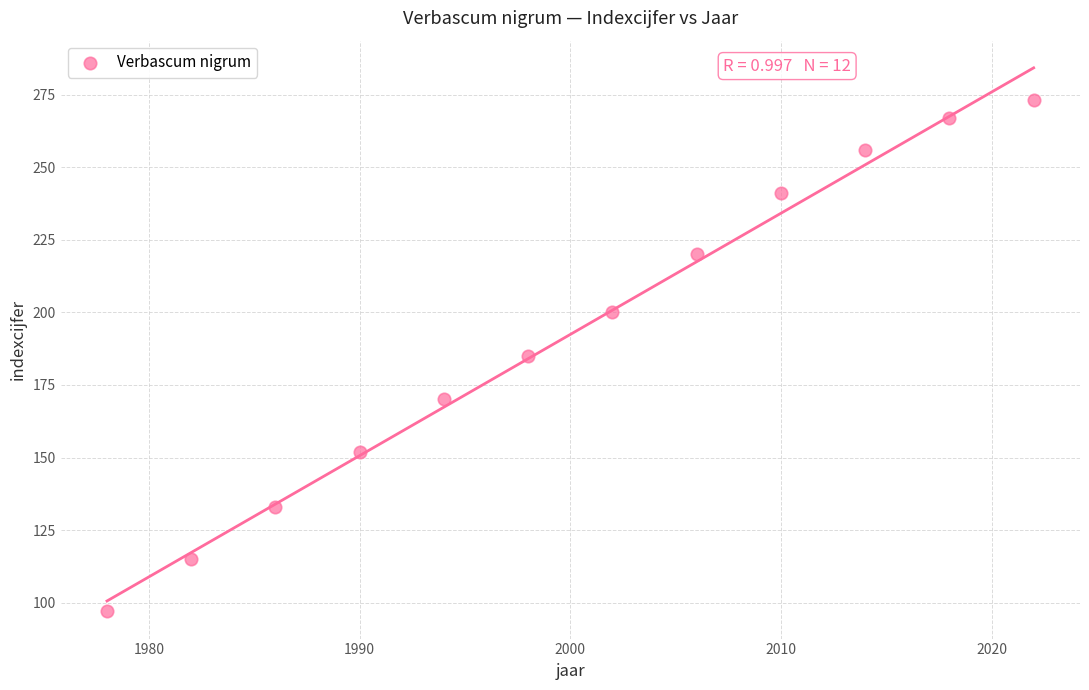

What is the average X value?

2000